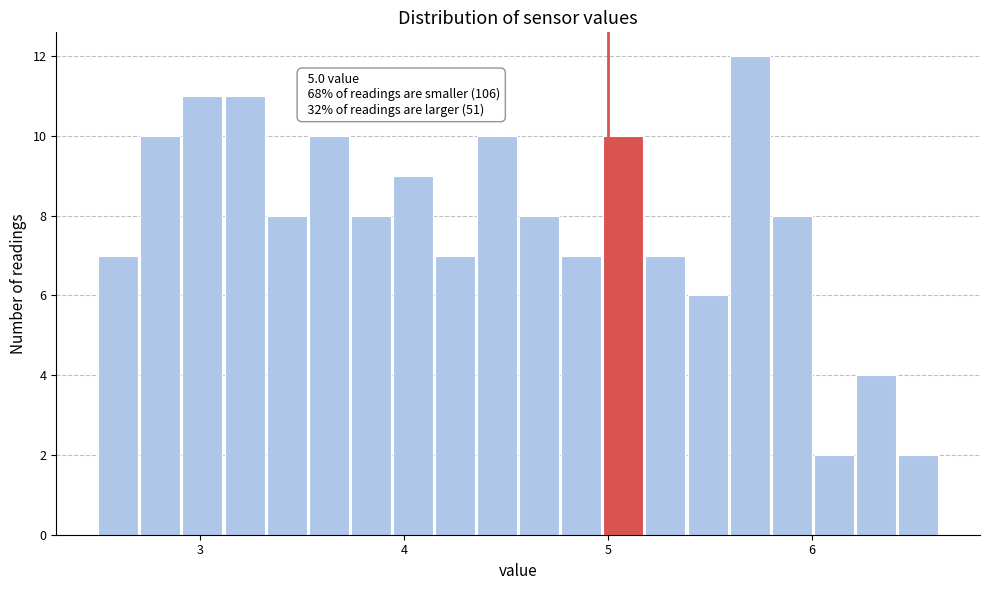

Around what value on the x-axis is the tallest bar? Give the approximate position of its centre, as read against the axis.

5.7